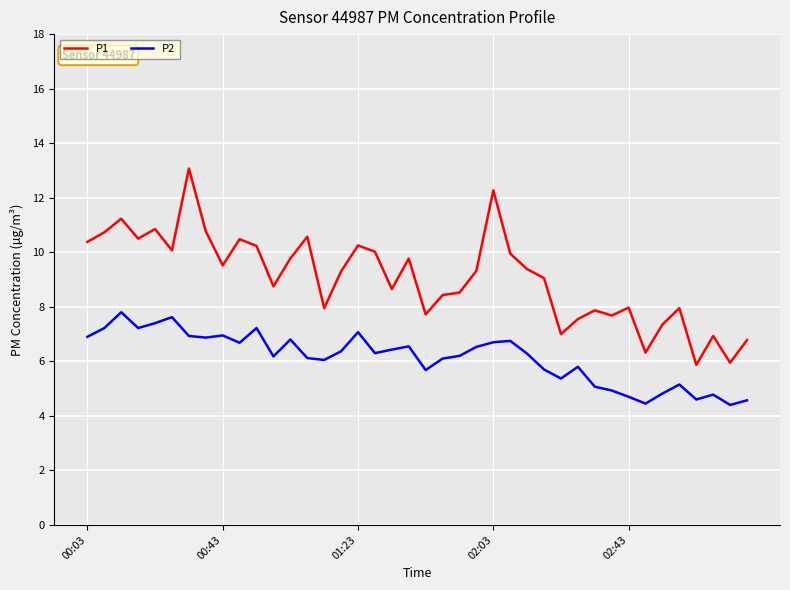

What is the difference between the second highest and second lowest values in the P2 series?

3.2